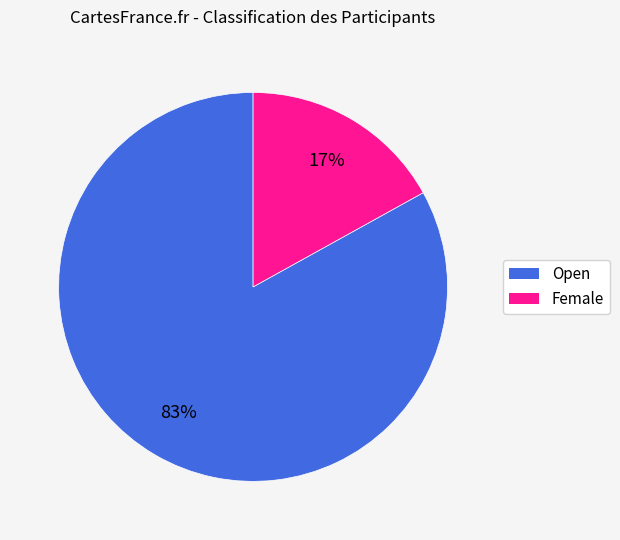

Is the sum of Open and Female greater than half?

Yes